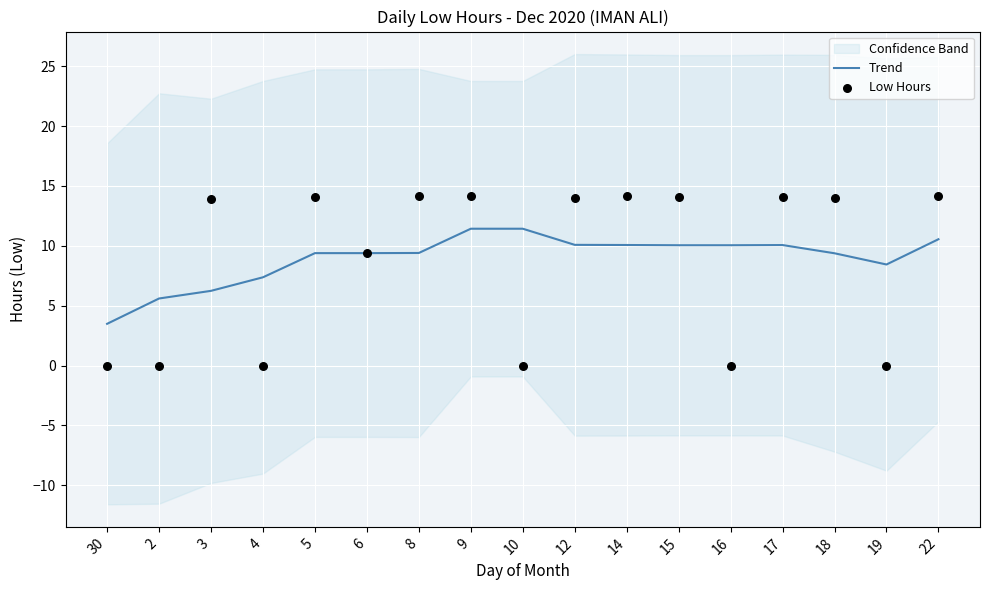

At how many categories does at least one series exceed 12?

10